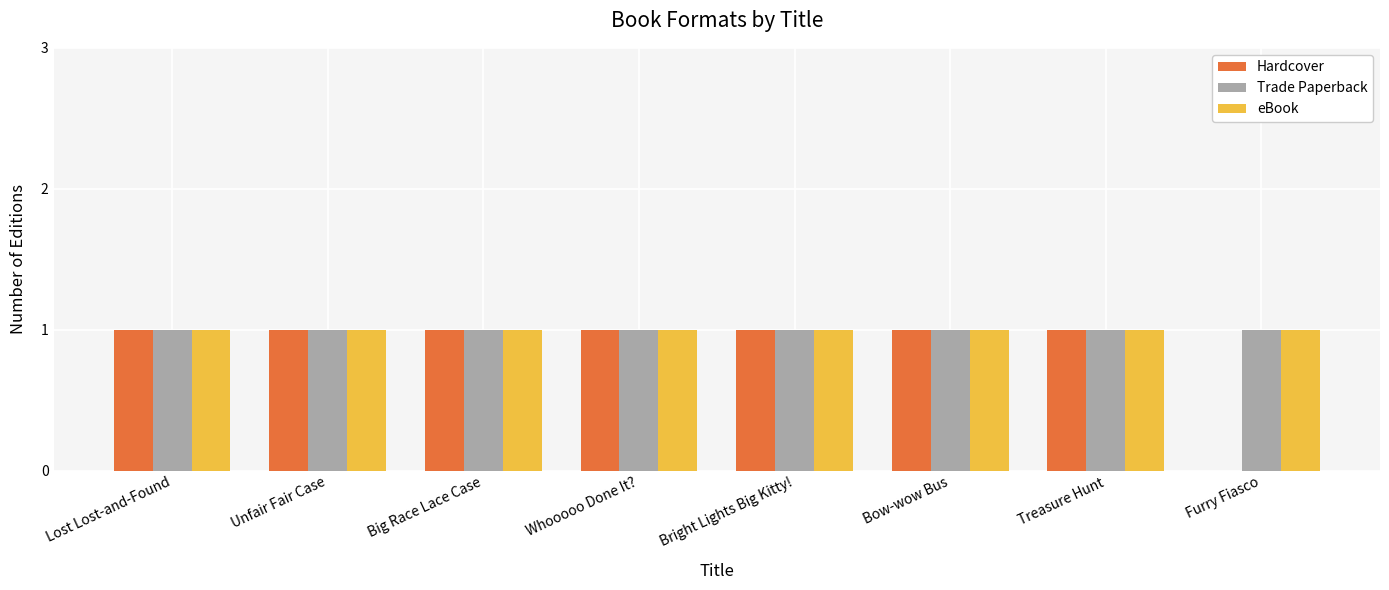

The value of eBook at Treasure Hunt is 2. True or false?

False